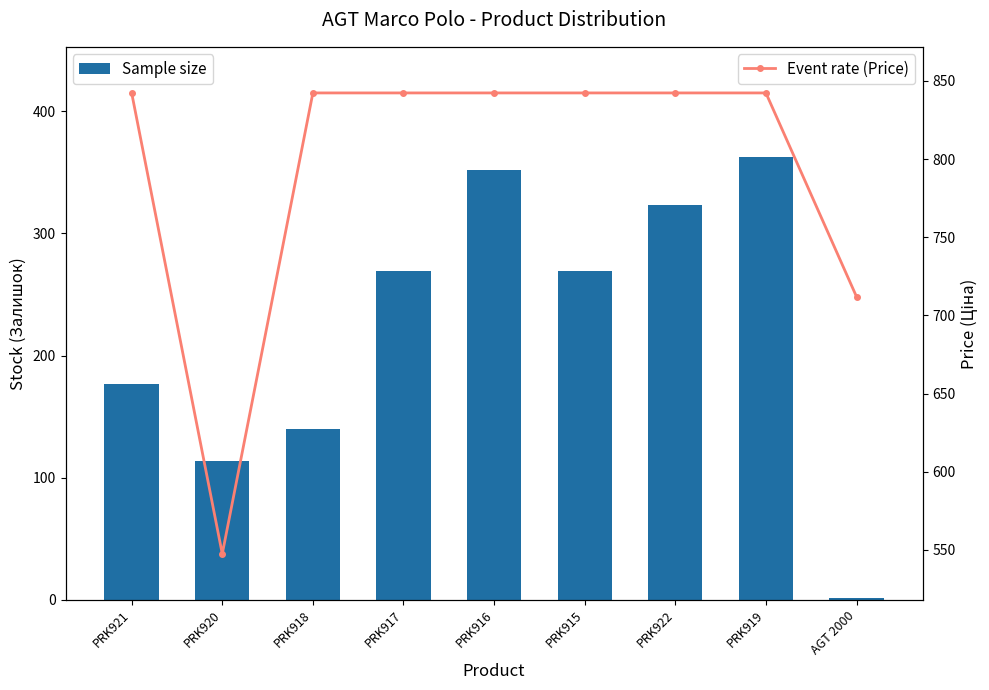

At which label is Event rate (Price) closest to 694?

AGT 2000